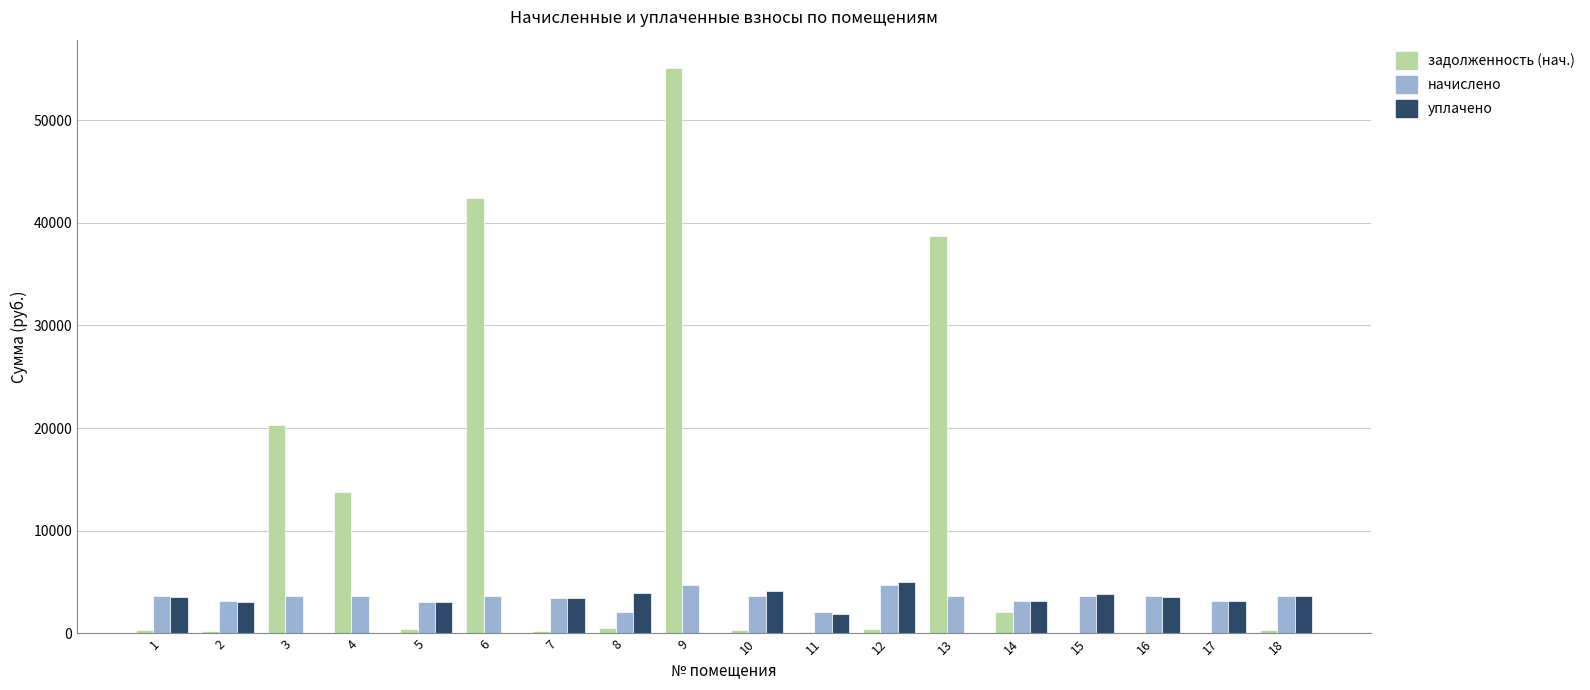

Where does the начислено series first go above 3628?

1